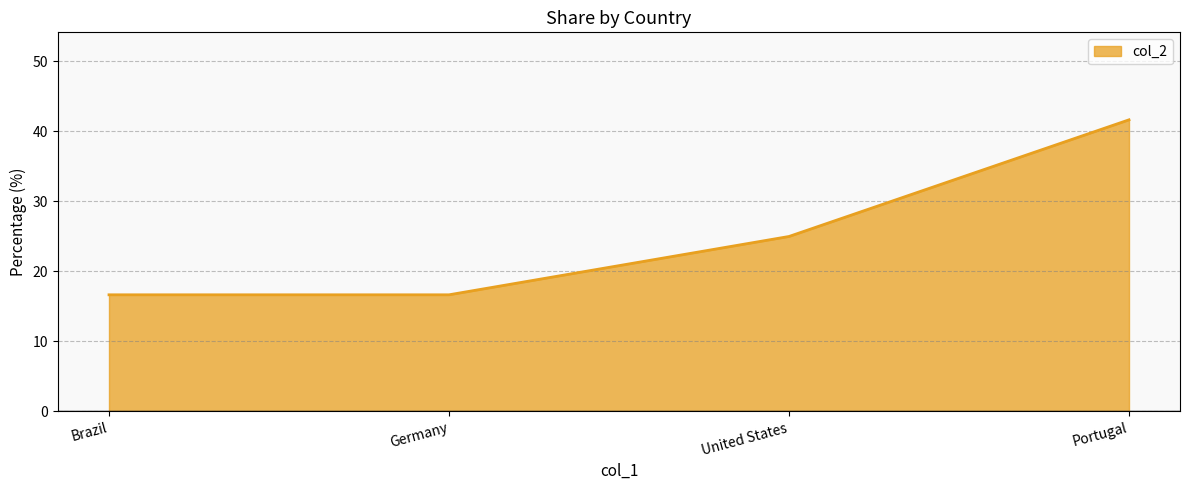

Reading left to right, what are all the values shown in this chart?

Brazil=16.7	Germany=16.7	United States=25.0	Portugal=41.7